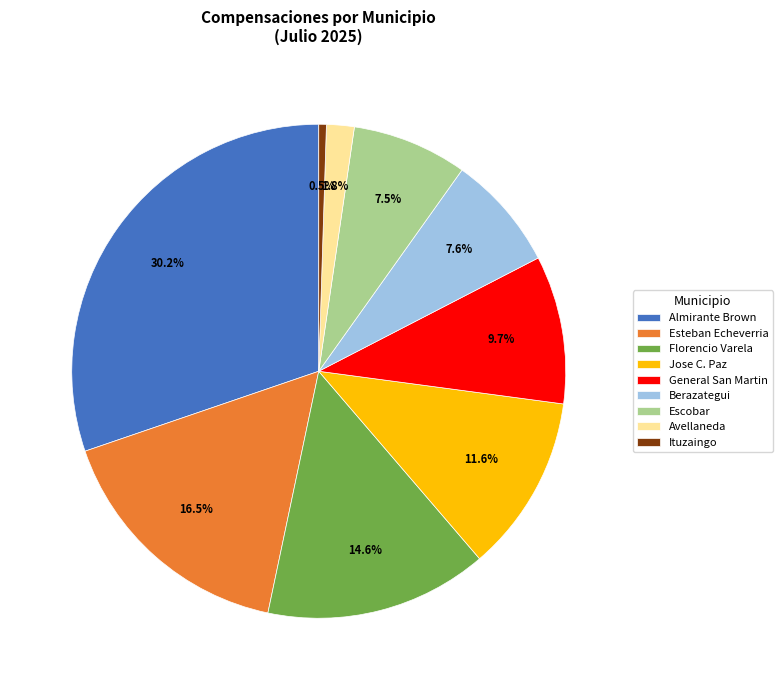

Which has a higher value, Esteban Echeverria or Escobar?

Esteban Echeverria